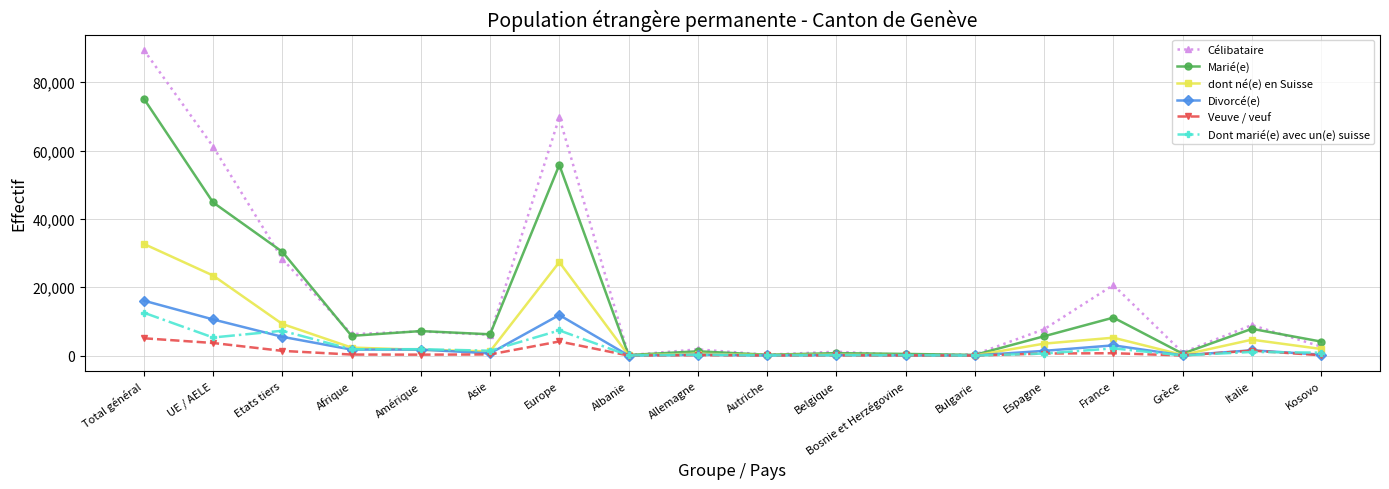

Which series has the largest total across all categories?

Célibataire